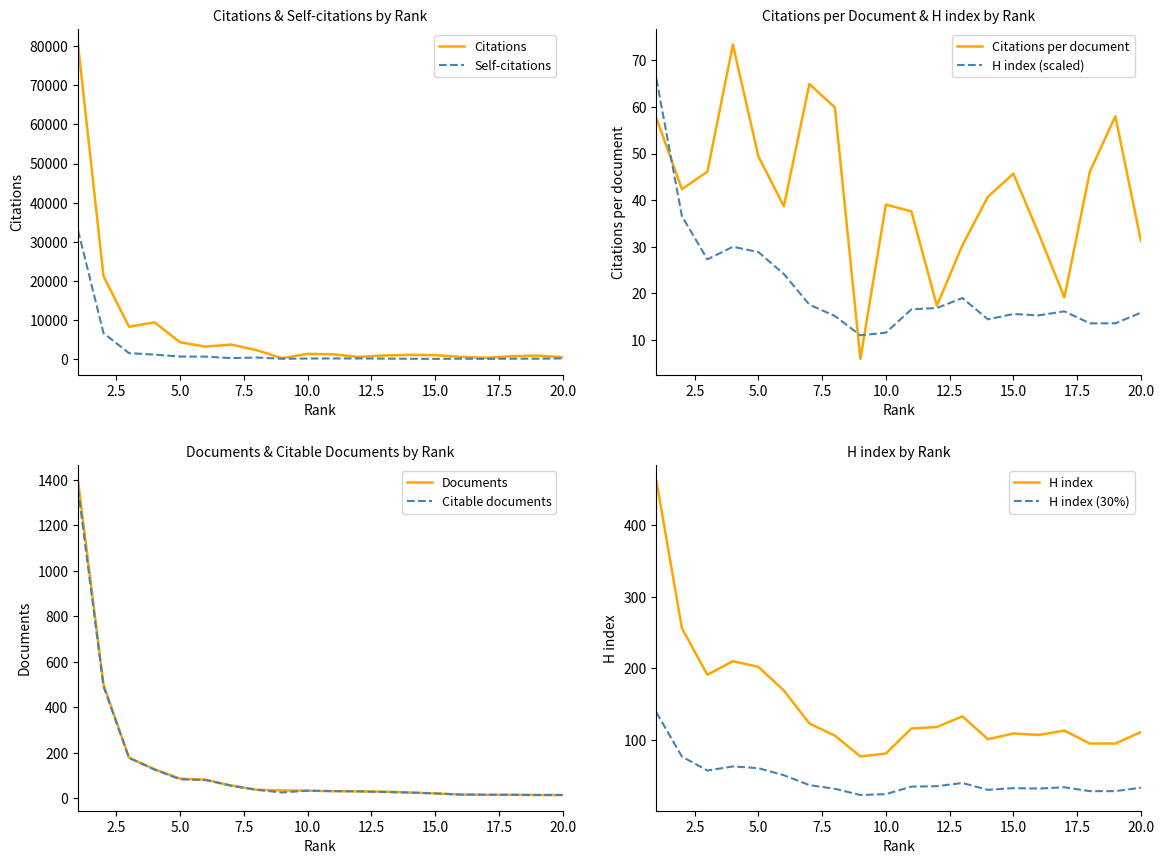

Which has a higher value, 4 or 20?

4